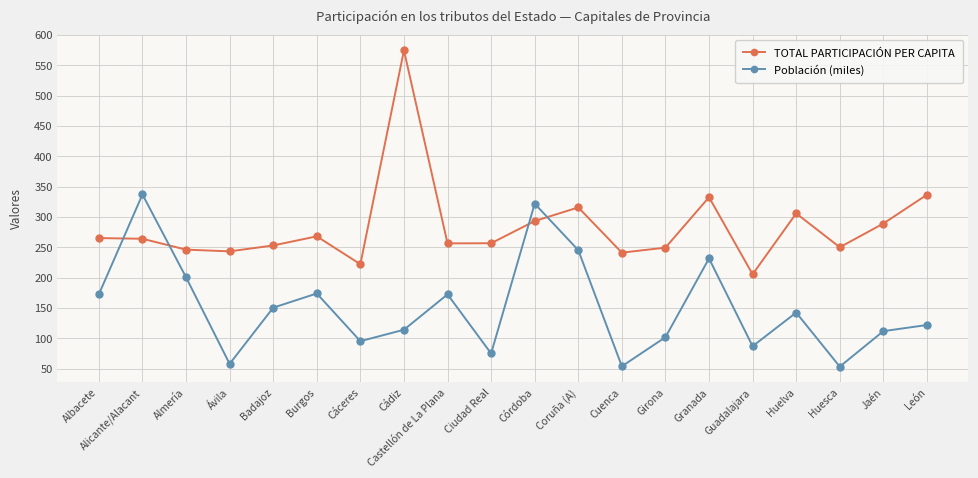

Which series ends up on top after the final intersection of TOTAL PARTICIPACIÓN PER CAPITA and Población (miles)?

TOTAL PARTICIPACIÓN PER CAPITA